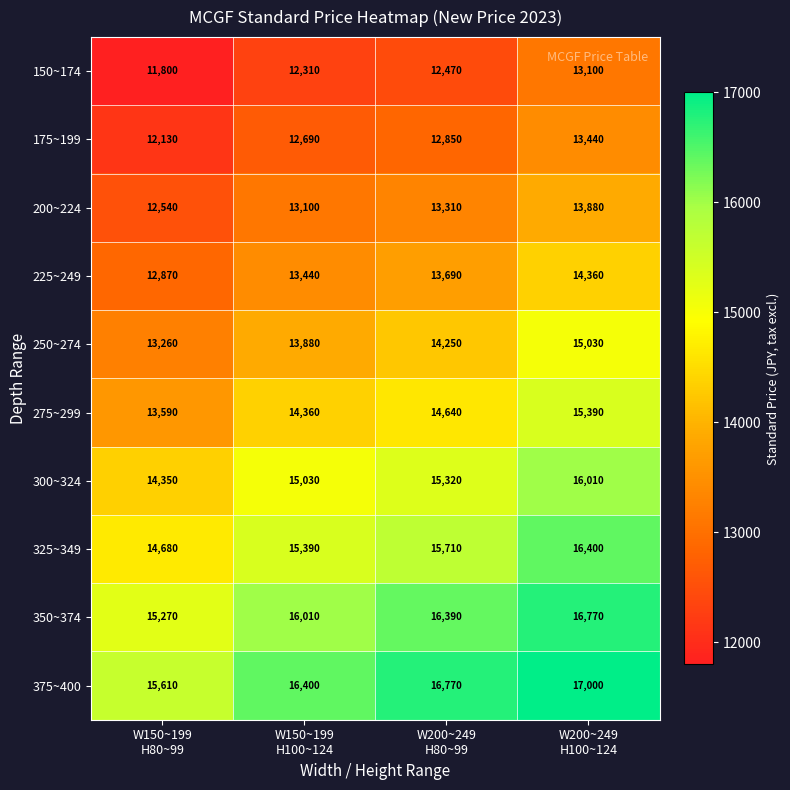

What is the maximum value shown in the chart?

17000